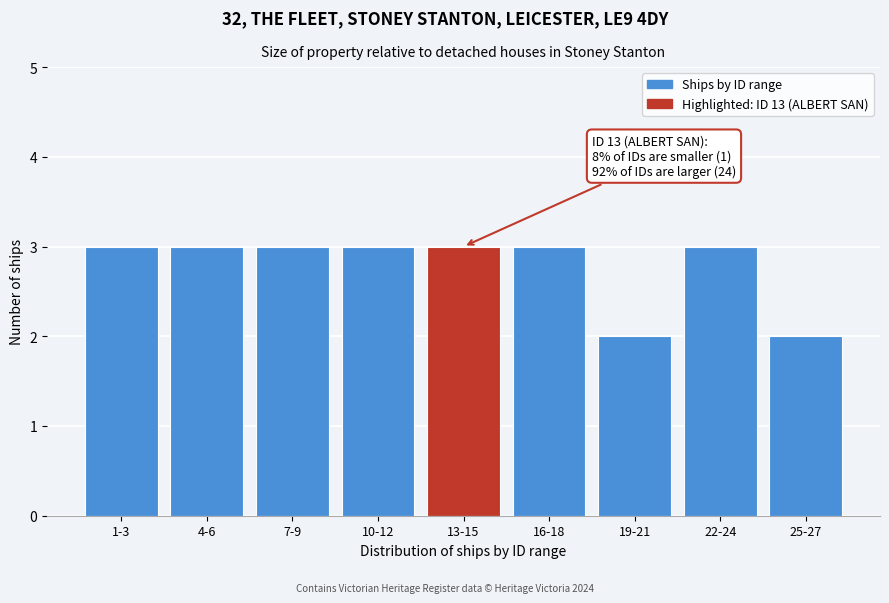

Reading left to right, transcribe all the data shown in this chart.

1-3=3	4-6=3	7-9=3	10-12=3	13-15=3	16-18=3	19-21=2	22-24=3	25-27=2